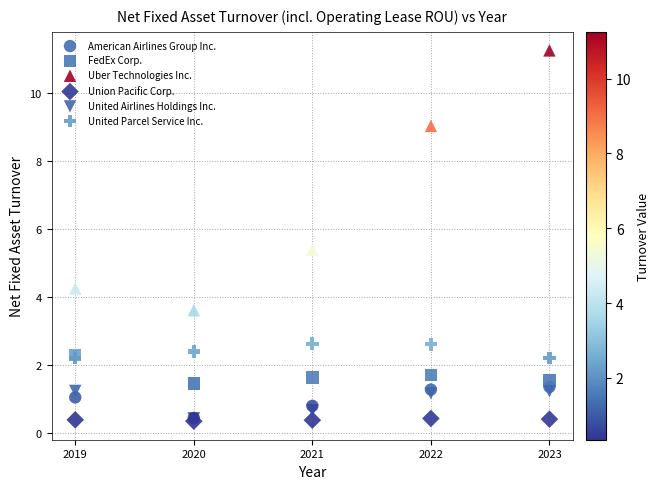

Across all series, what Y value is closest to 5?

5.4